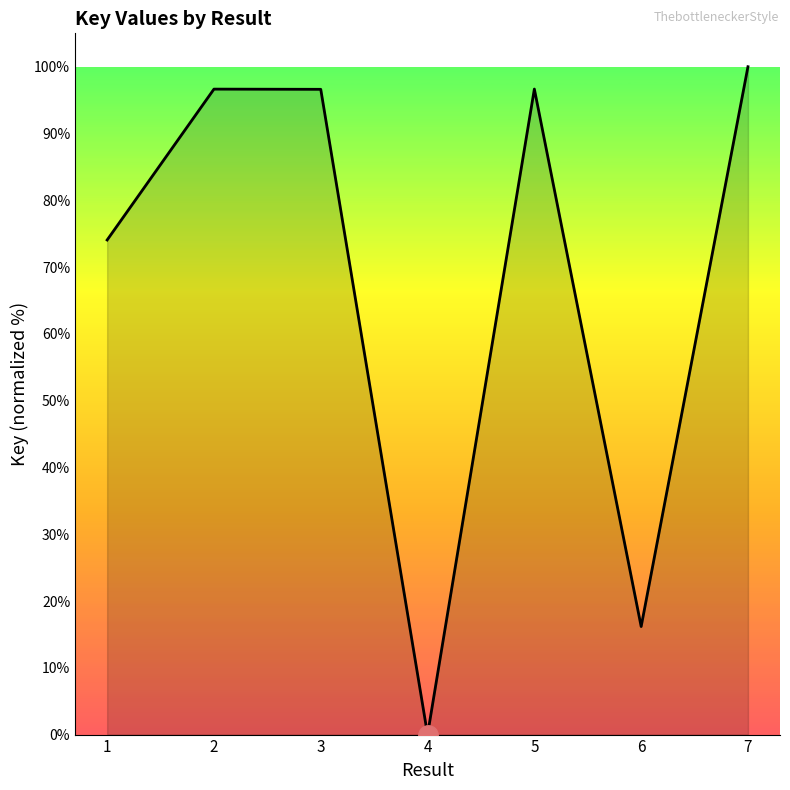

What is the greatest value displayed?

100.0